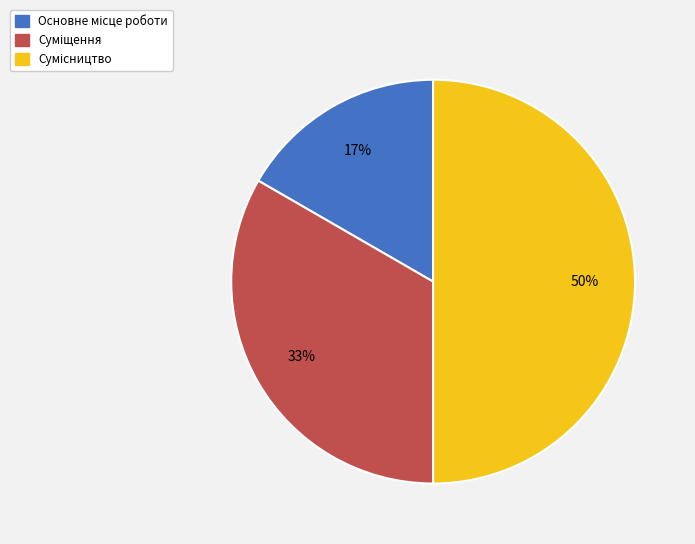

To the nearest percent, what is the difference between the largest and smallest slice percentages?

33%